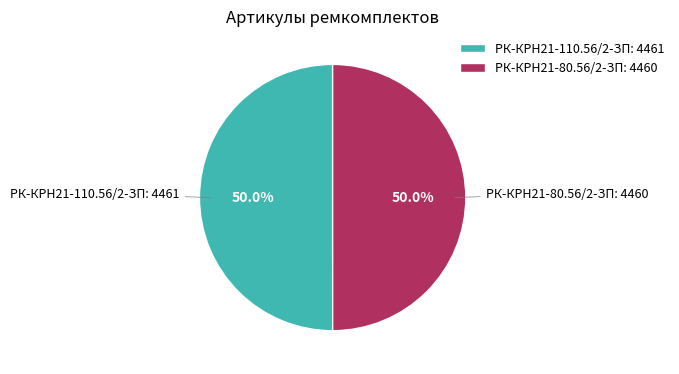

Combined, what portion of the pie is РК-КРН21-80.56/2-ЗП: 4460 and РК-КРН21-110.56/2-ЗП: 4461?

100.0%